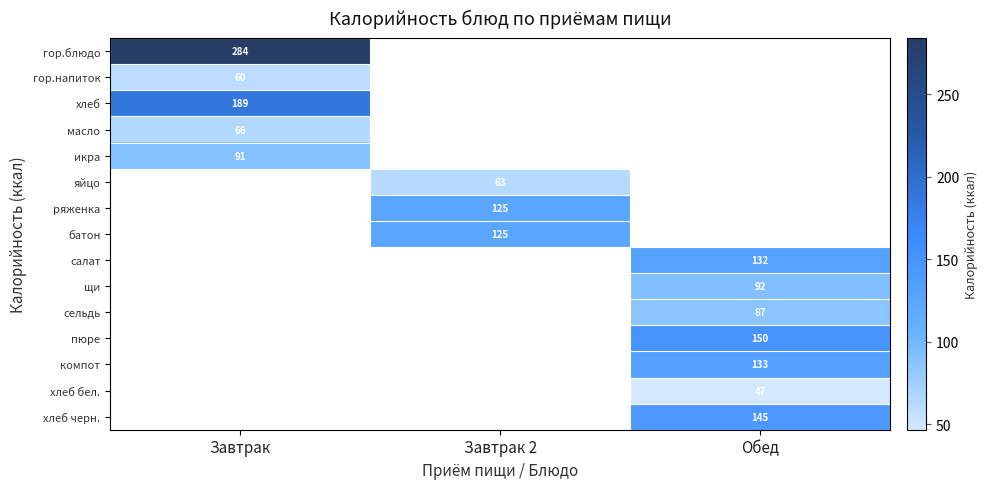

The хлеб series shows 189 at Завтрак. True or false?

True